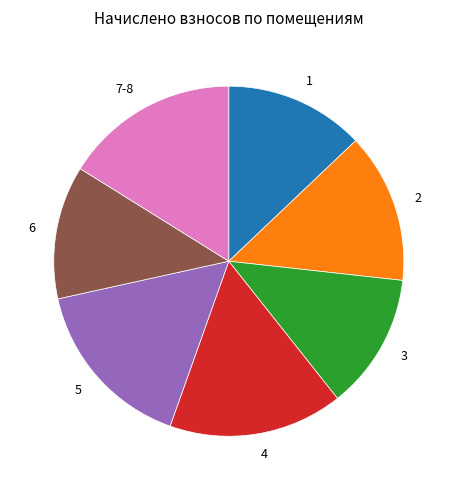

Does 5 represent more than half of the total?

No